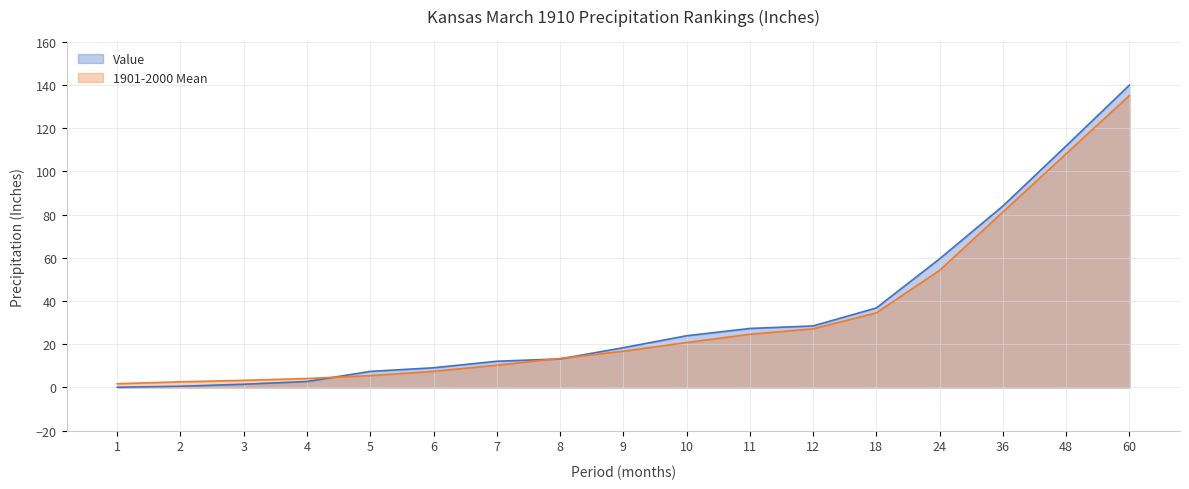

Which category has the lowest value in the 1901-2000 Mean series?

1